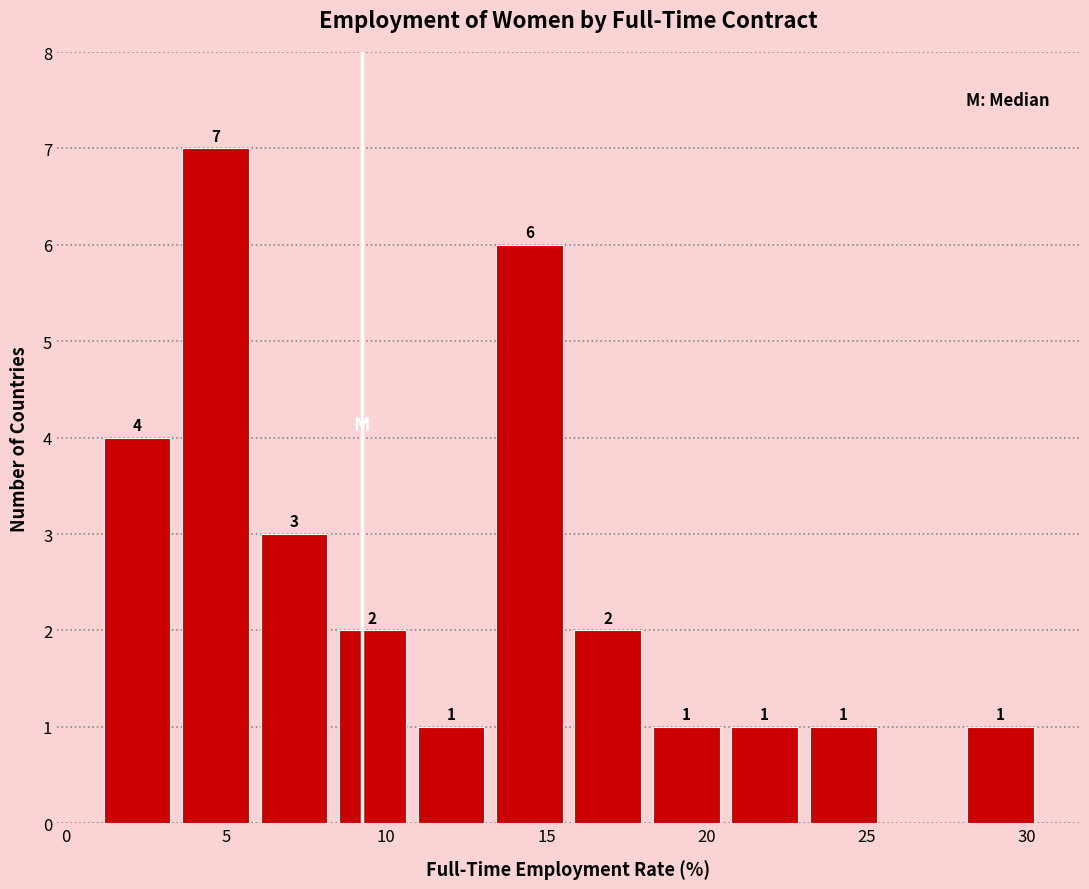

Which range on the x-axis has the tallest bar?

3.5 to 6.0